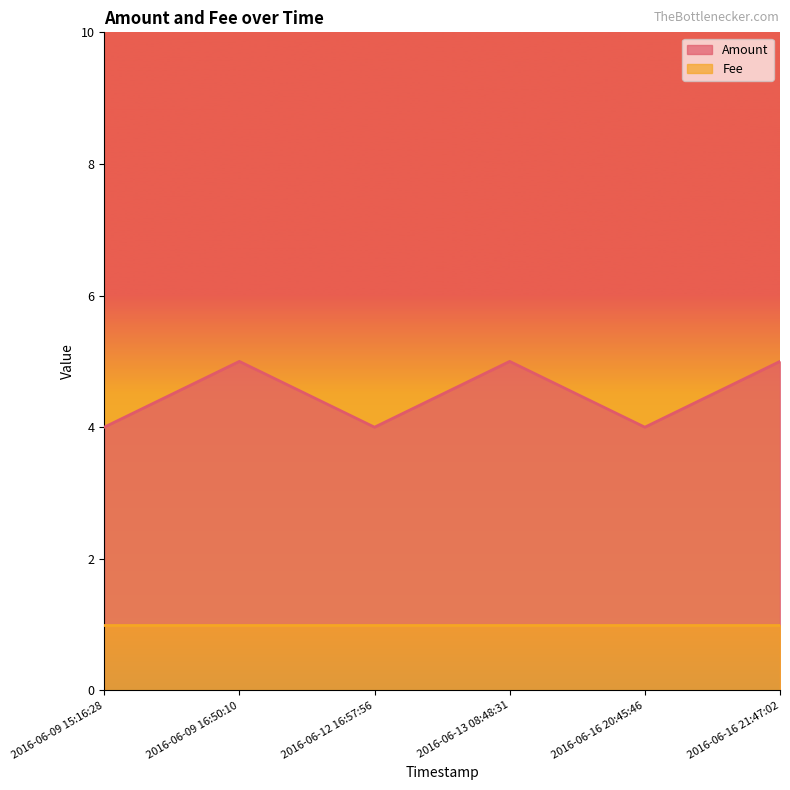

What is the minimum value shown in the chart?

1